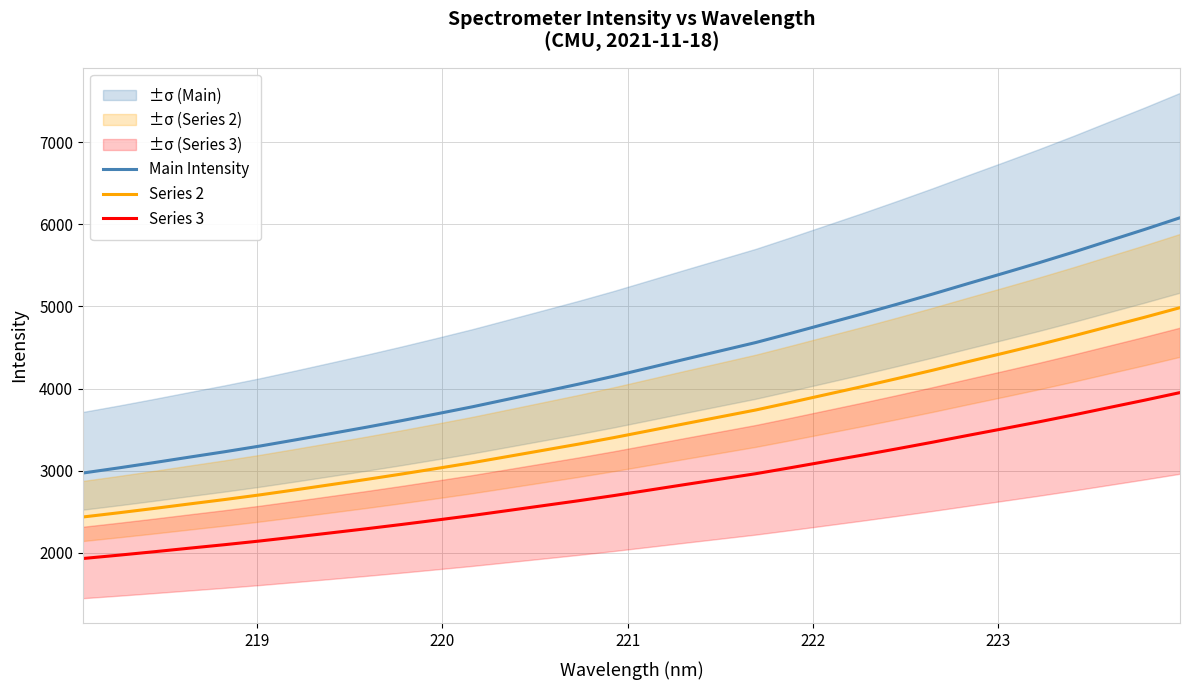

True or false: Series 2 and Series 3 cross at least once.

False